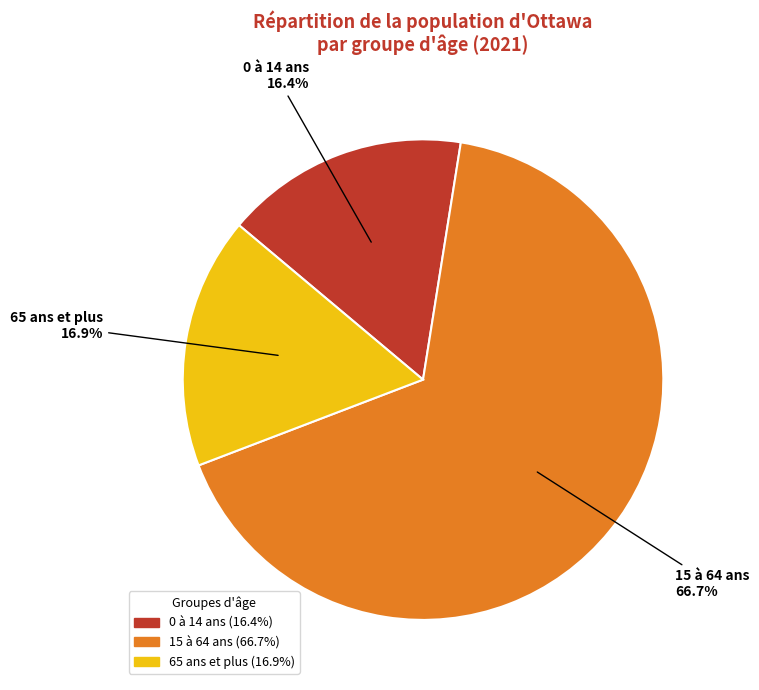

What is the majority slice?

15 à 64 ans